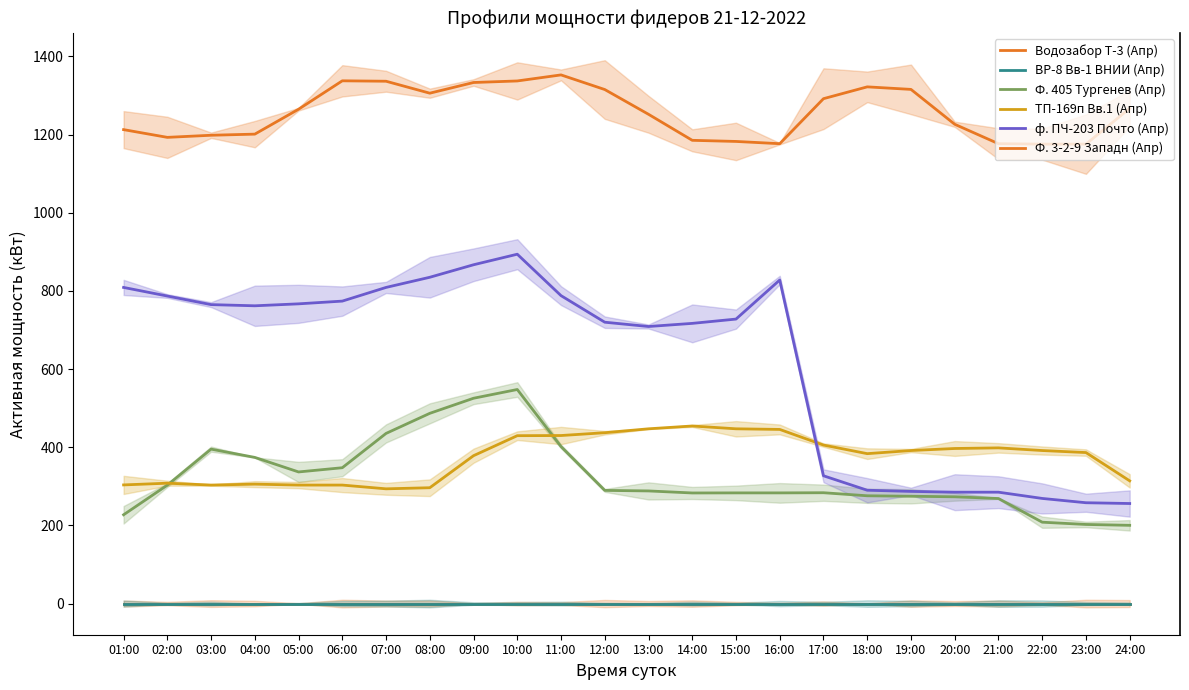

At how many categories does at least one series exceed 932?

24